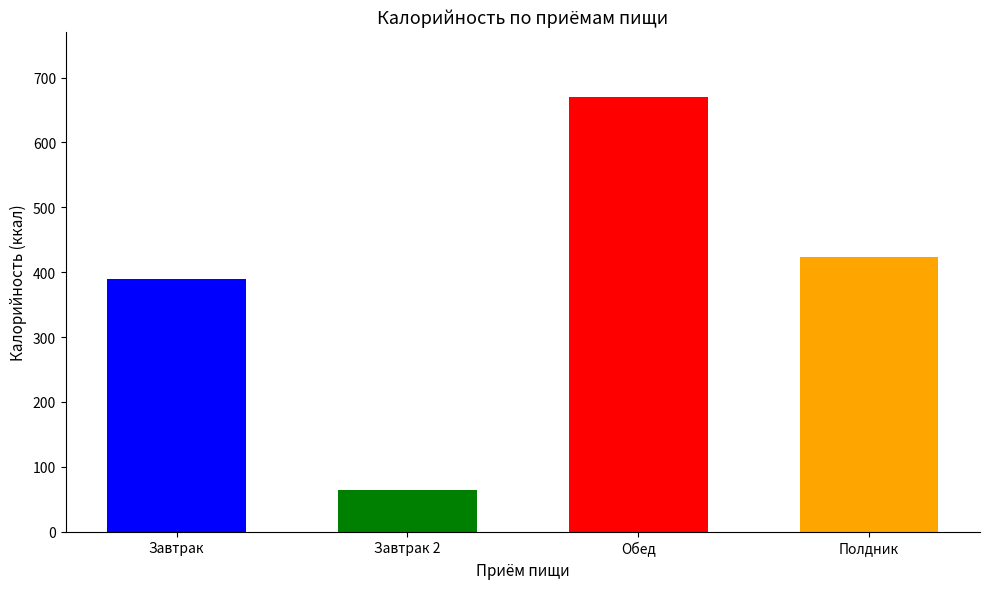

What is the difference between the maximum and minimum values?

606